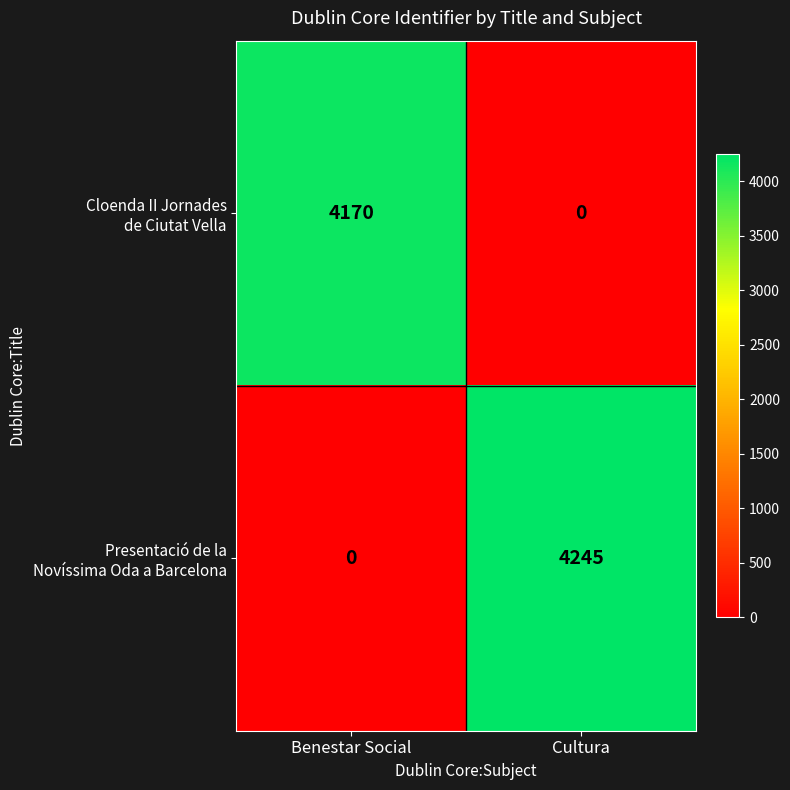

What is the total value across all series at Cultura?

4245